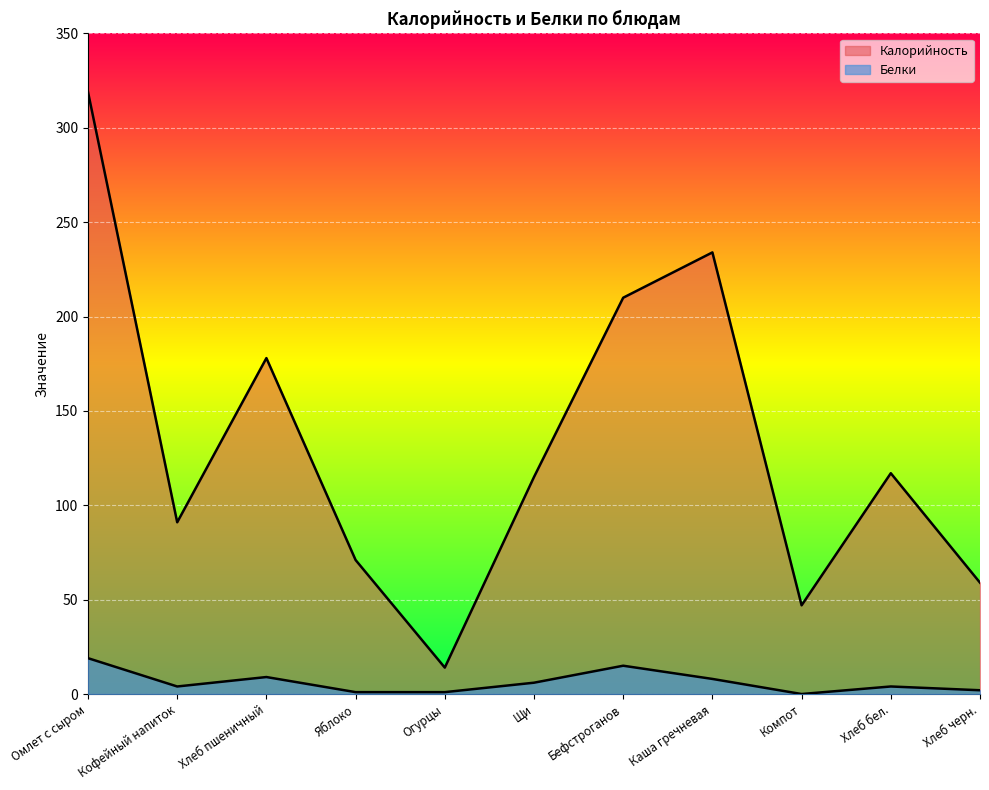

What is the value of the Калорийность point at the 7th from the left?

210